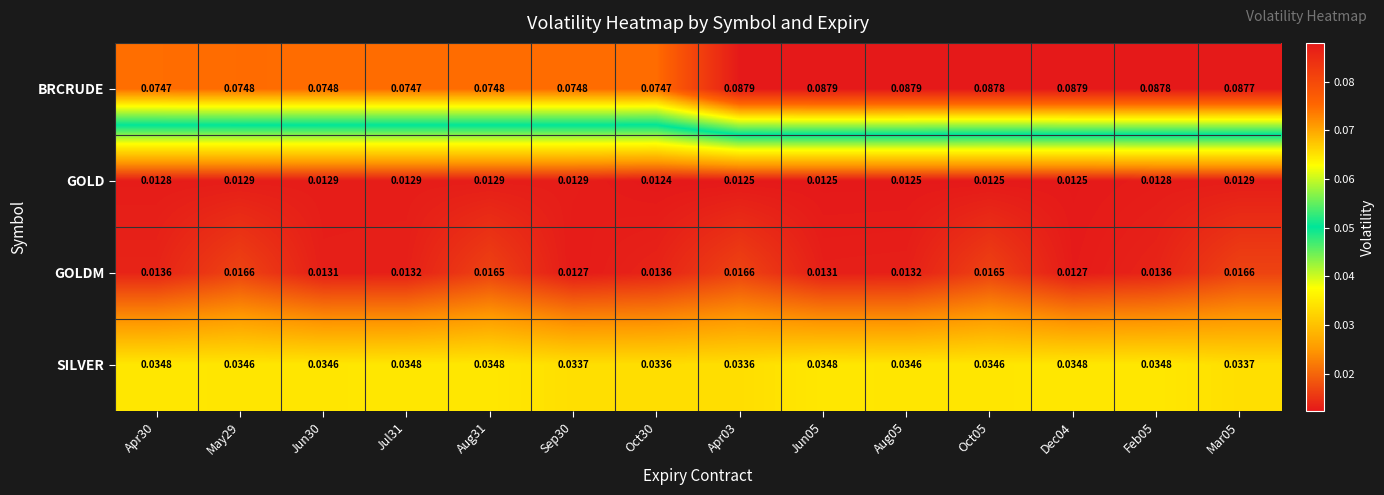

At Aug05, list the series in order from largest to smallest.

BRCRUDE, SILVER, GOLDM, GOLD